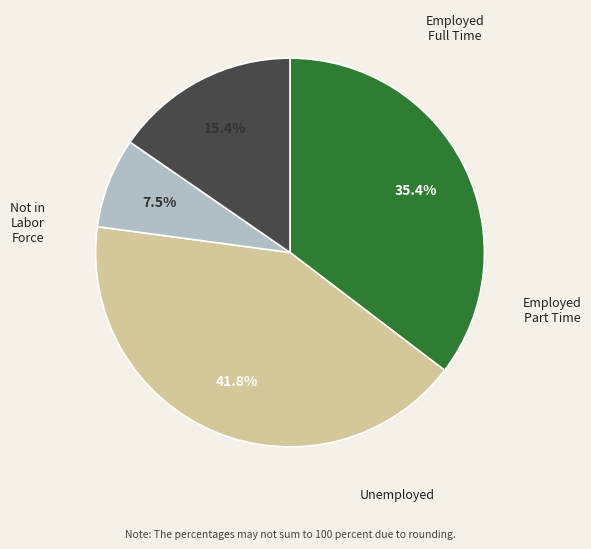

Is there a majority slice in this chart?

No